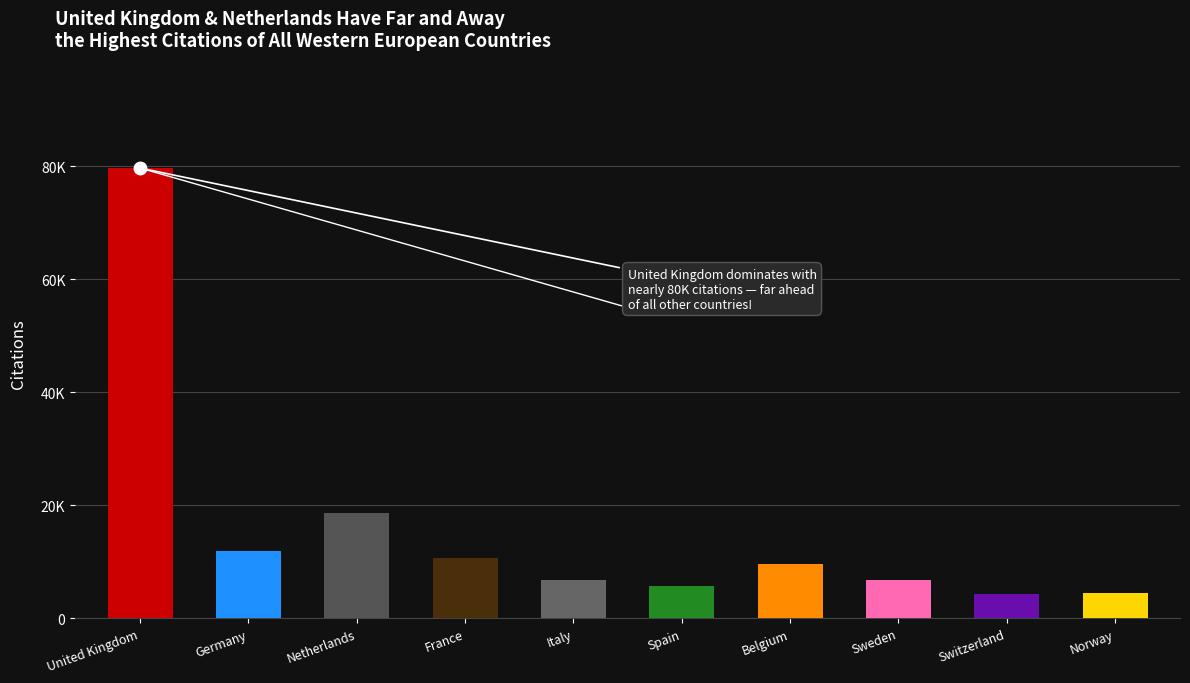

What is the sum of the values at France and Spain?

16445